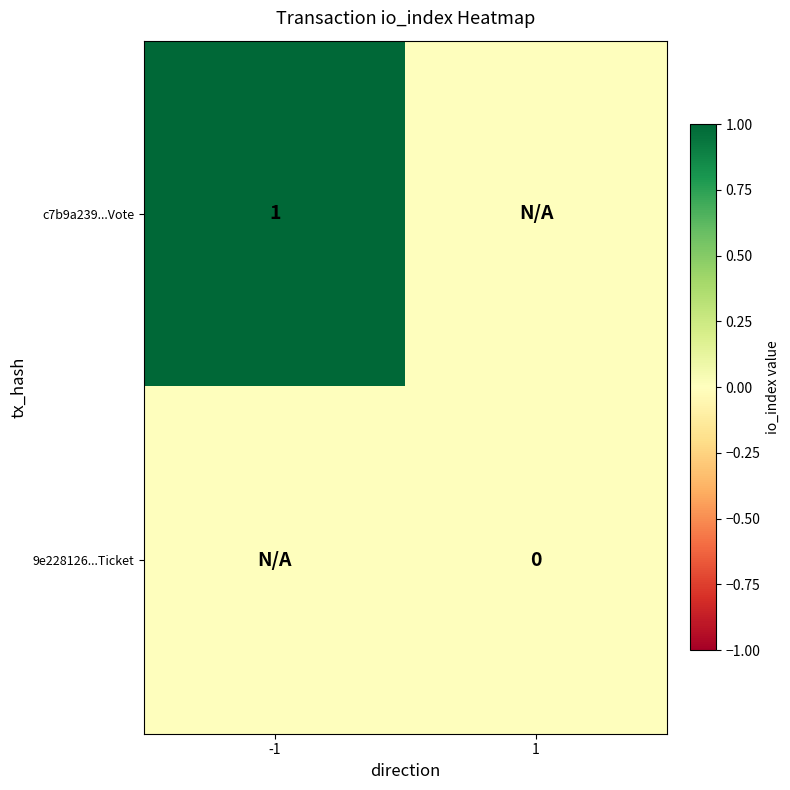

How many categories are shown in the chart?

2